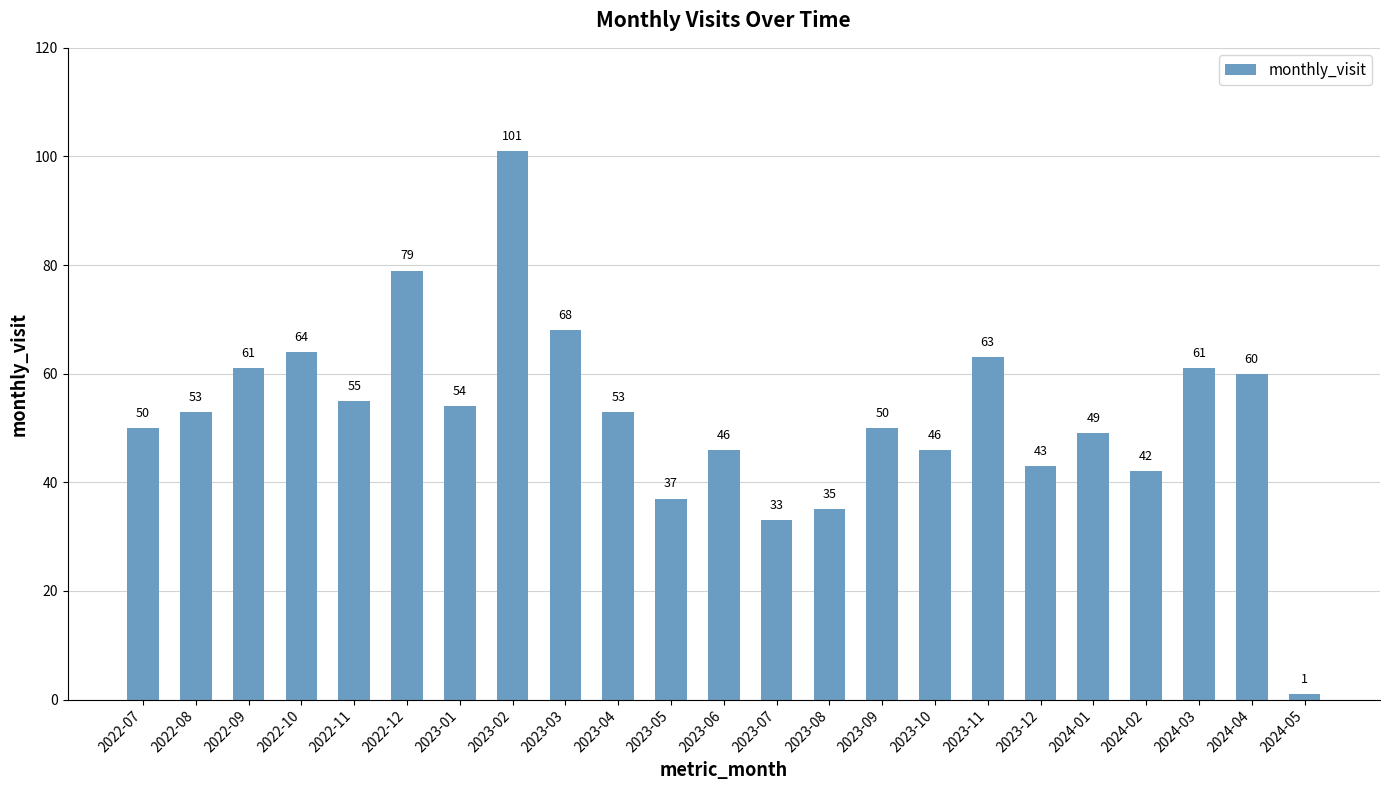

How many data points does each series have?

23